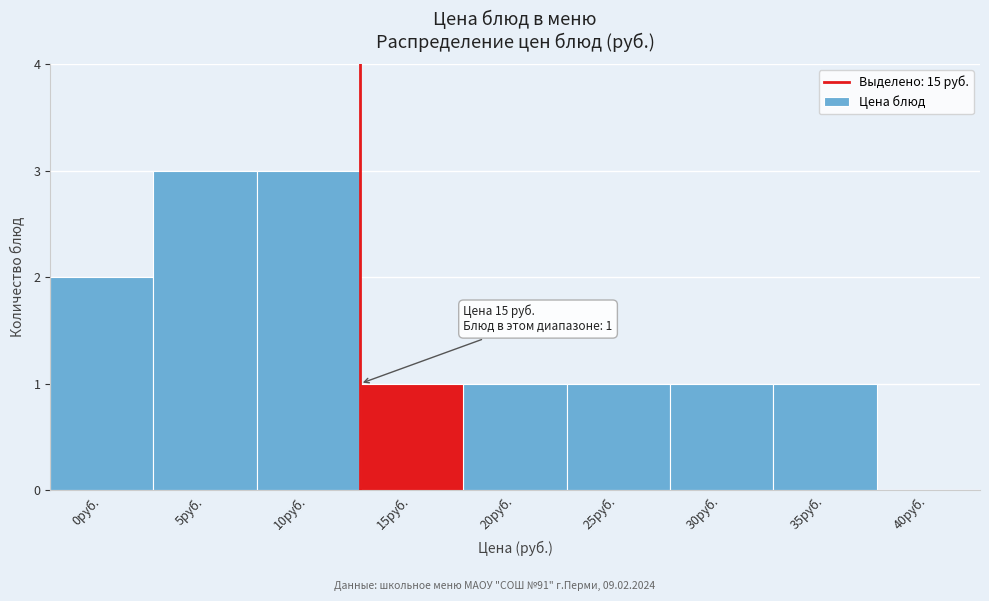

Reading right to left, what are all the values shown in this chart?

40руб.=0	35руб.=1	30руб.=1	25руб.=1	20руб.=1	15руб.=1	10руб.=3	5руб.=3	0руб.=2